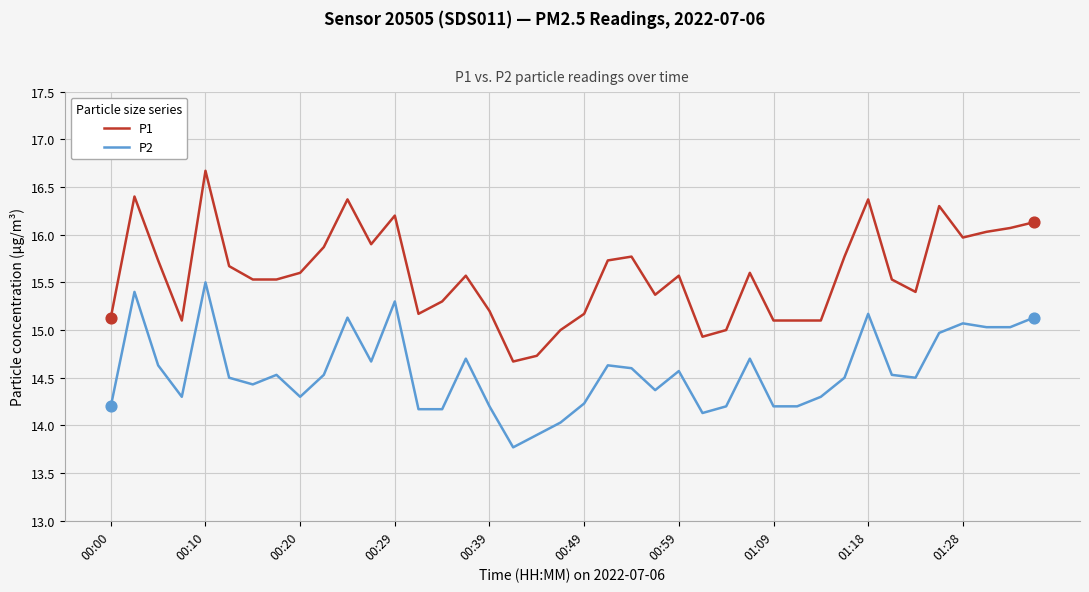

Which series has the largest range (max minus min)?

P1